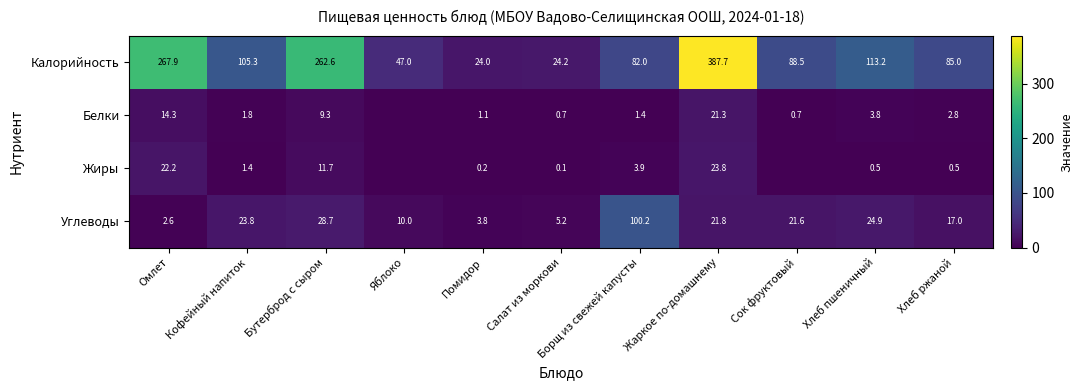

What is the sum of the Белки values at Омлет and Кофейный напиток?

16.1